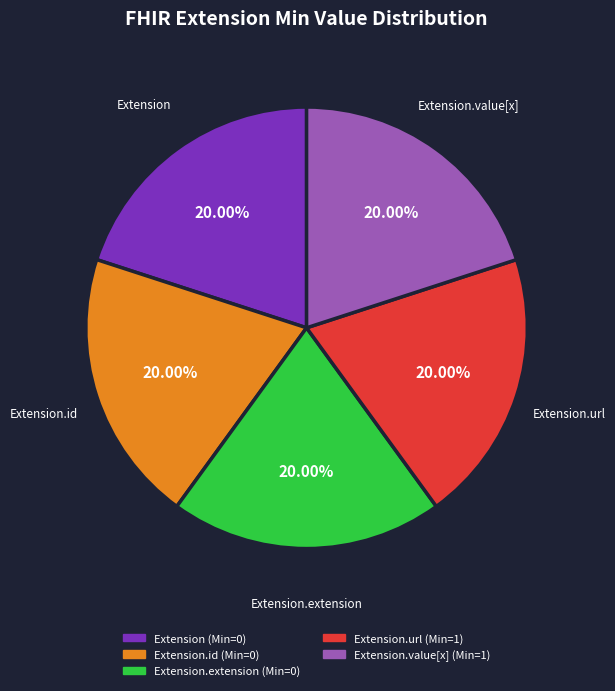

Is there any slice that represents more than half of the pie?

No